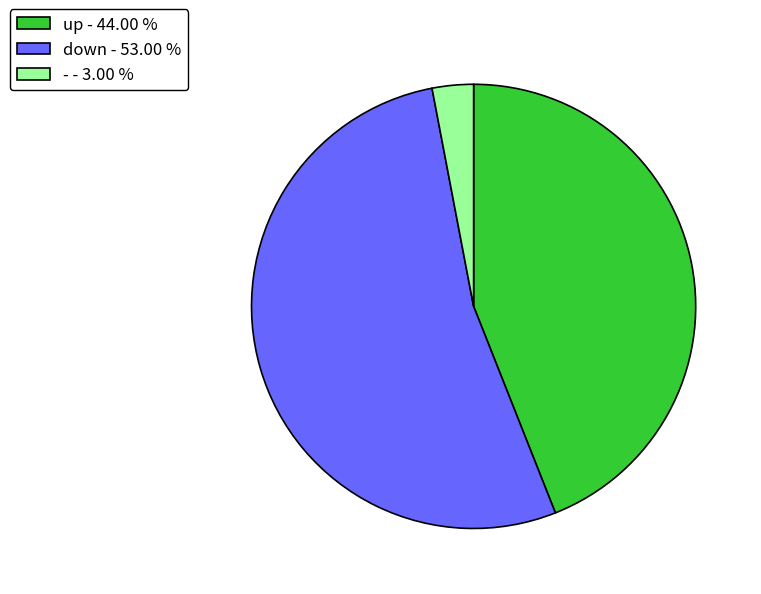

Combined, do up - 44.00 % and - - 3.00 % account for over 50%?

No